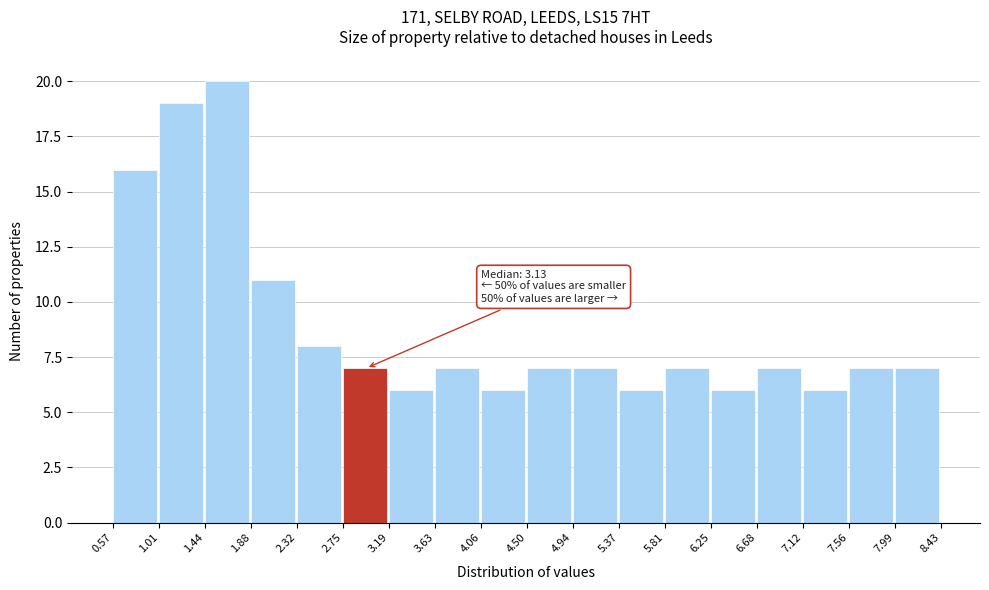

Over which range of the x-axis is the bar tallest?

1.44 to 1.88